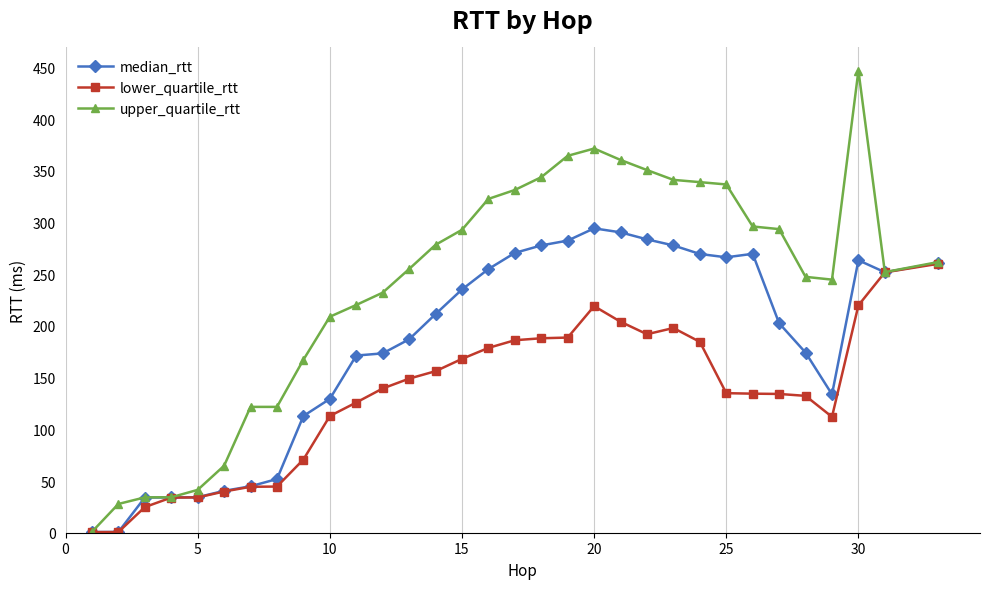

Which series has the largest range (max minus min)?

upper_quartile_rtt